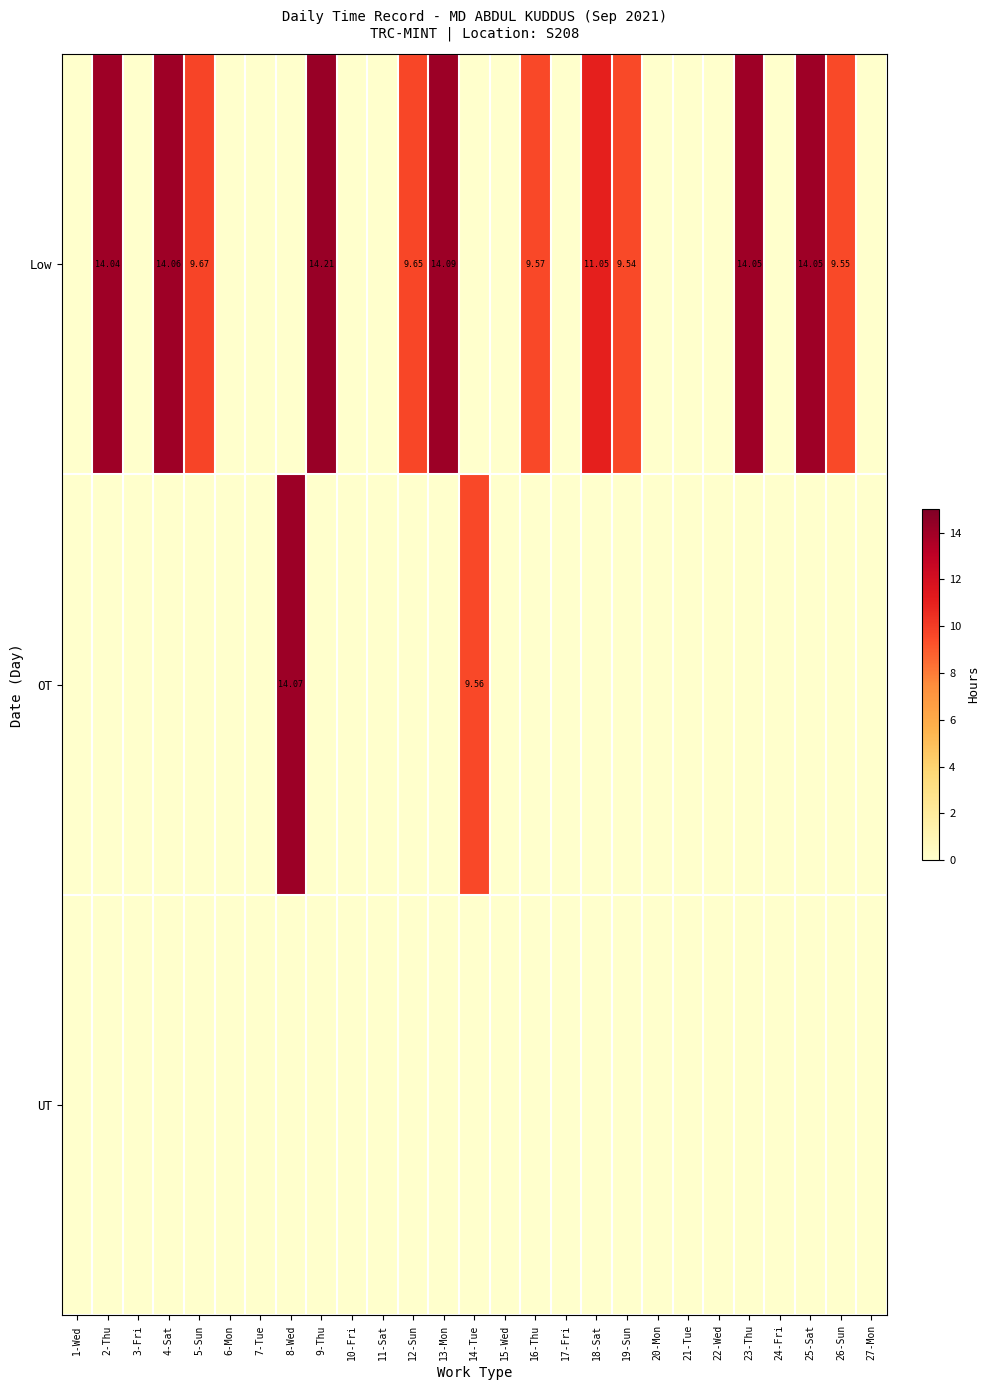

The Low series shows 0.0 at 14-Tue. True or false?

True